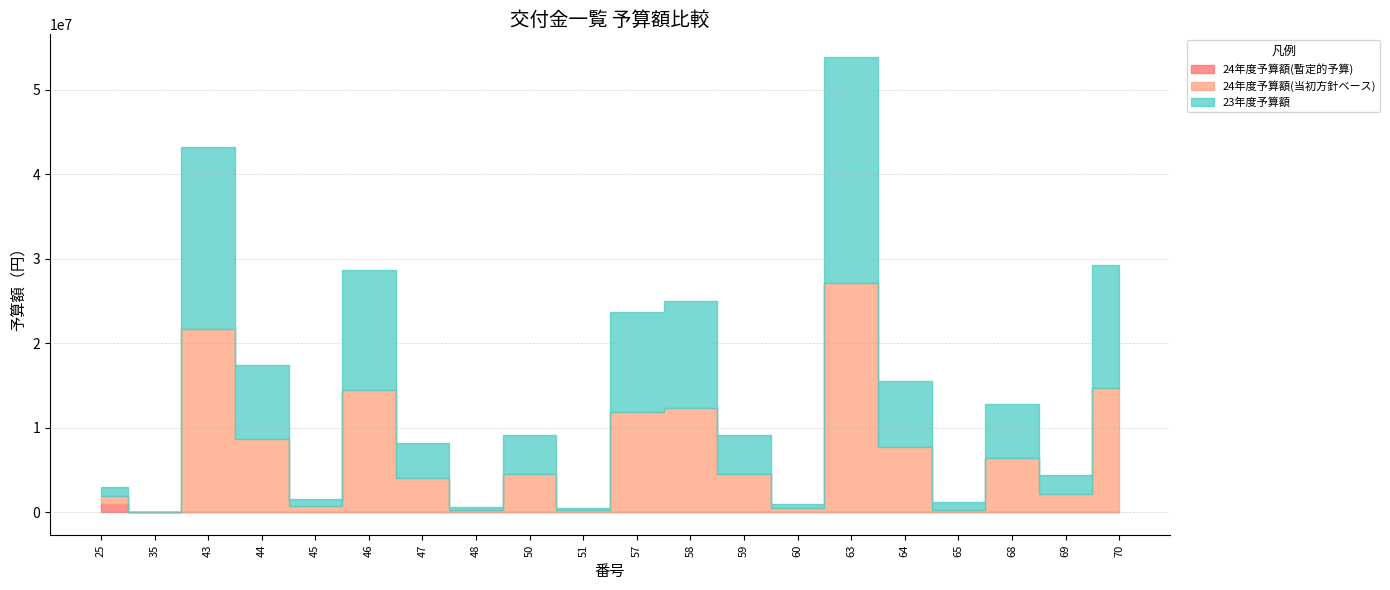

The value of 23年度予算額 at 57 is 11775000. True or false?

True